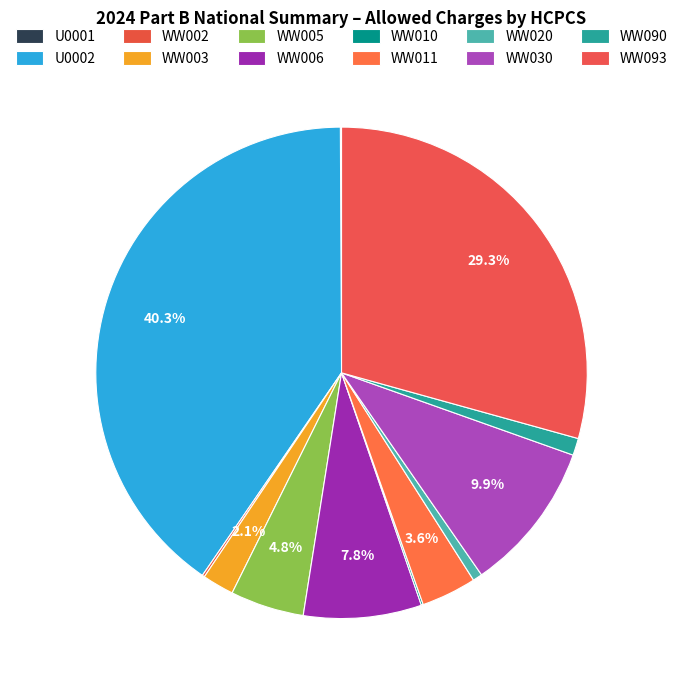

To the nearest percent, what is the difference between the WW011 and U0002 slice percentages?

37%